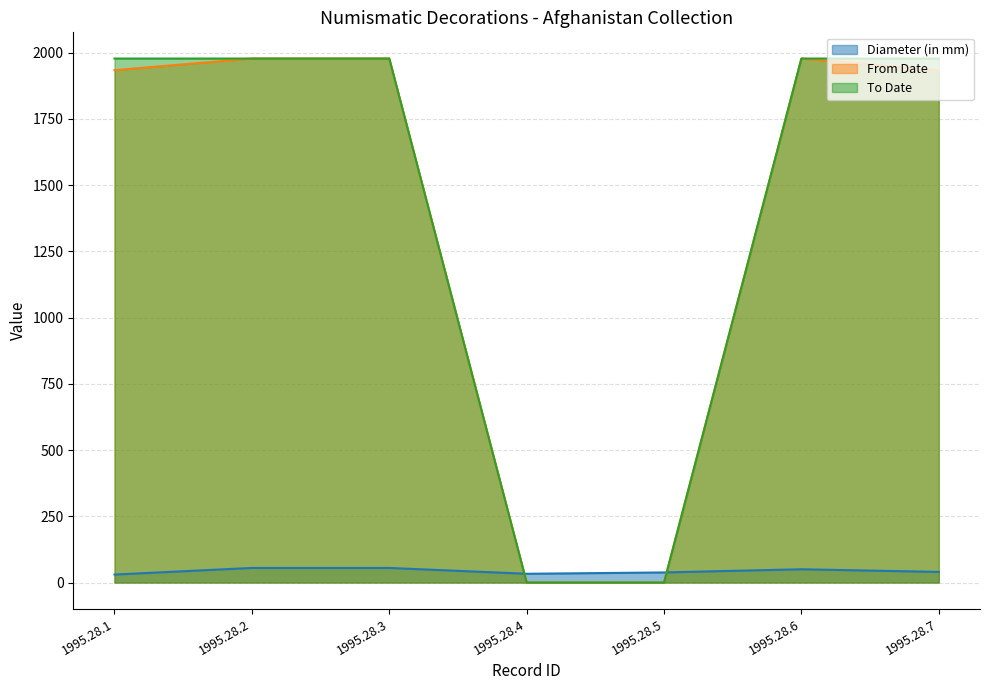

How many times do From Date and Diameter (in mm) cross each other?

2